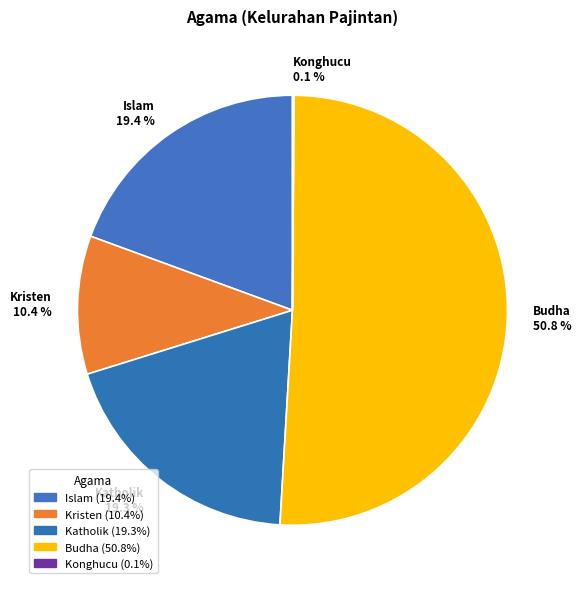

Combined, what portion of the pie is Kristen and Katholik?

29.7%